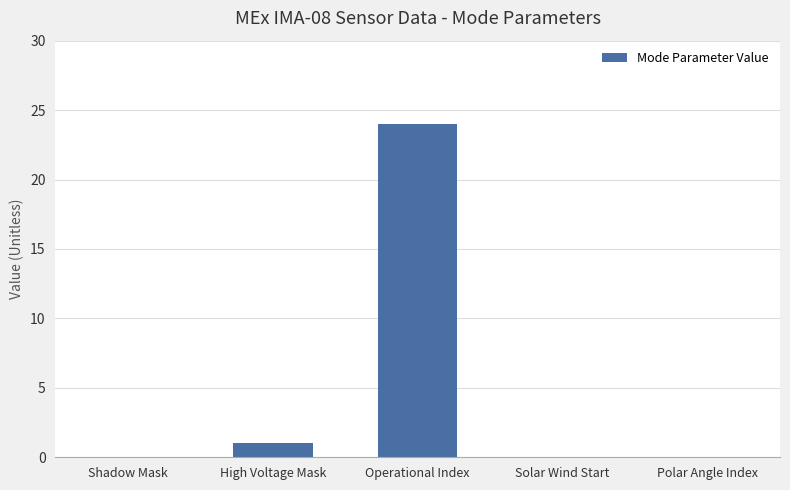

Are the bars horizontal?

No